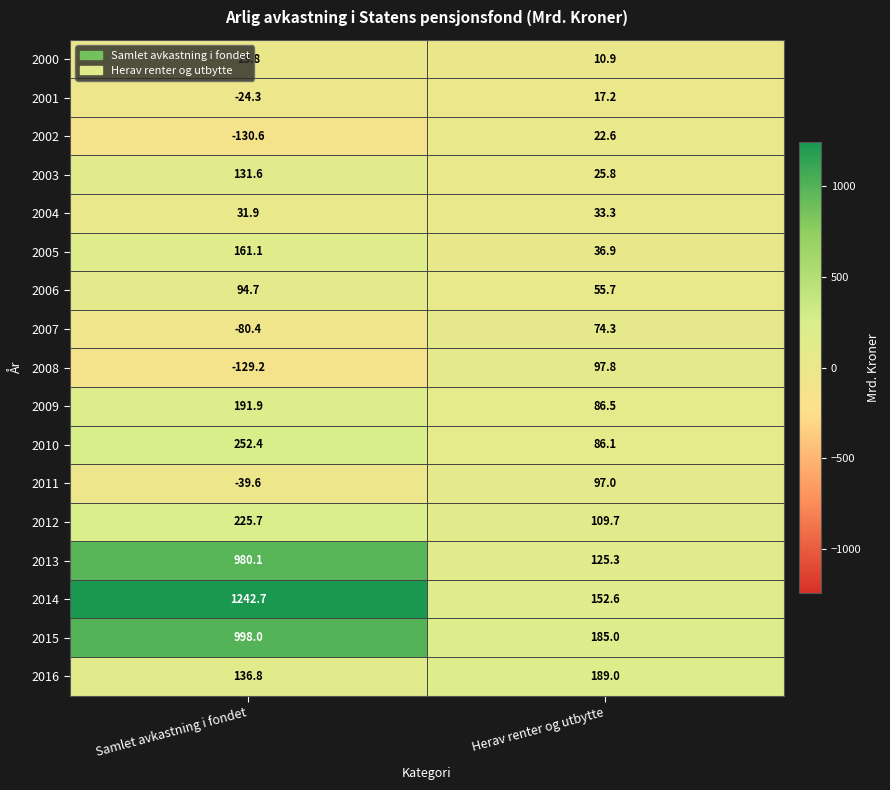

Rank the series at Herav renter og utbytte from lowest to highest value.

2000, 2001, 2002, 2003, 2004, 2005, 2006, 2007, 2010, 2009, 2011, 2008, 2012, 2013, 2014, 2015, 2016